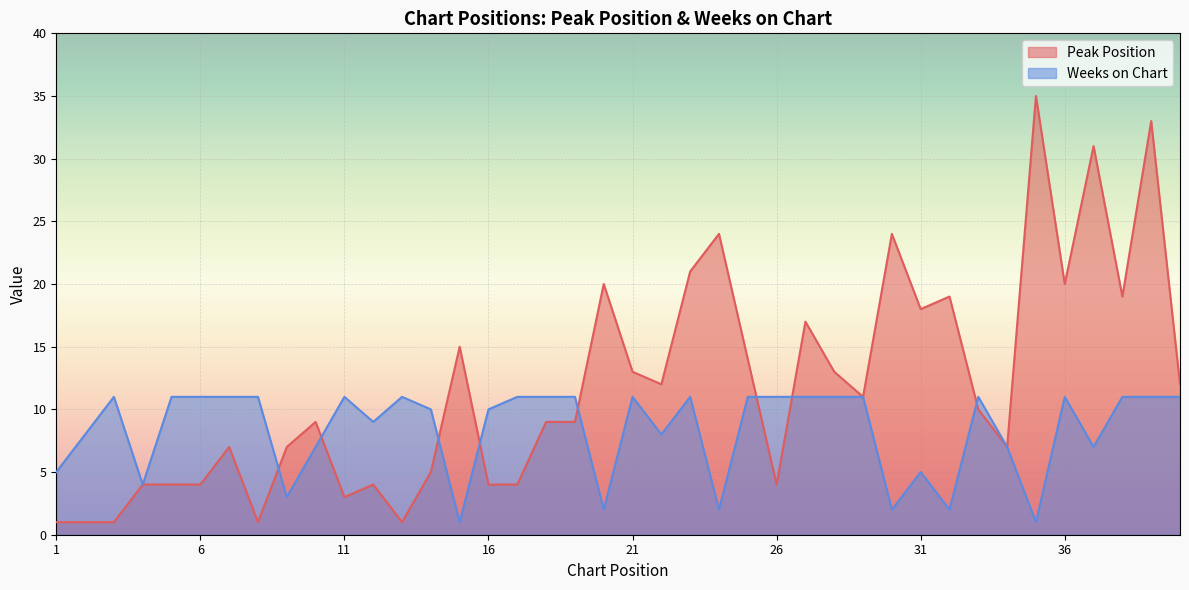

How many lines are shown in the chart?

2